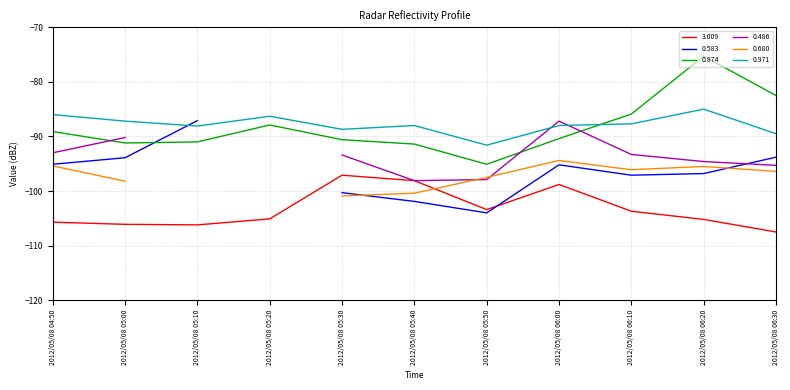

True or false: 3.009 and 0.874 intersect in this chart.

False